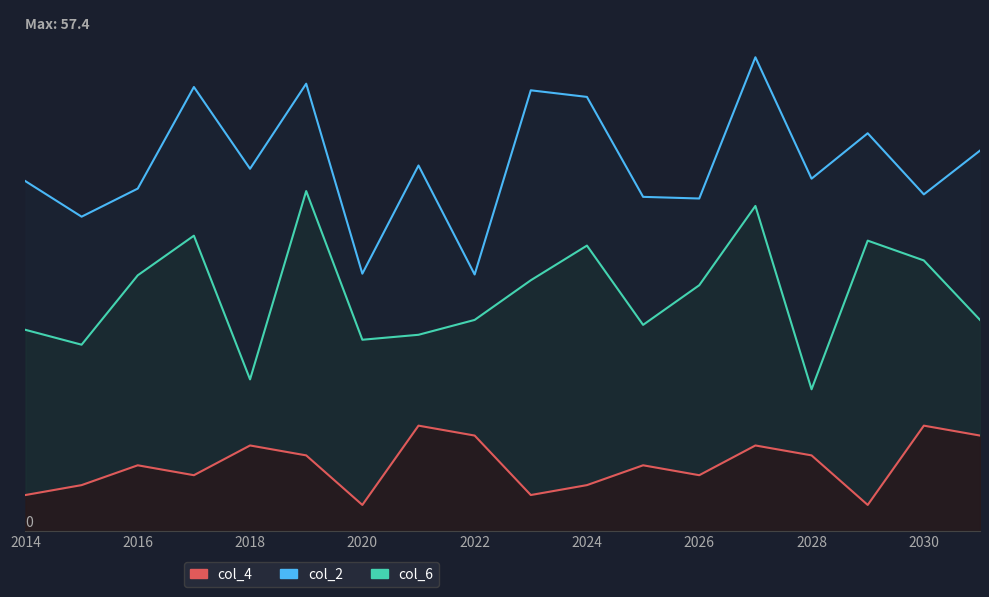

At how many categories does at least one series exceed 44?

8